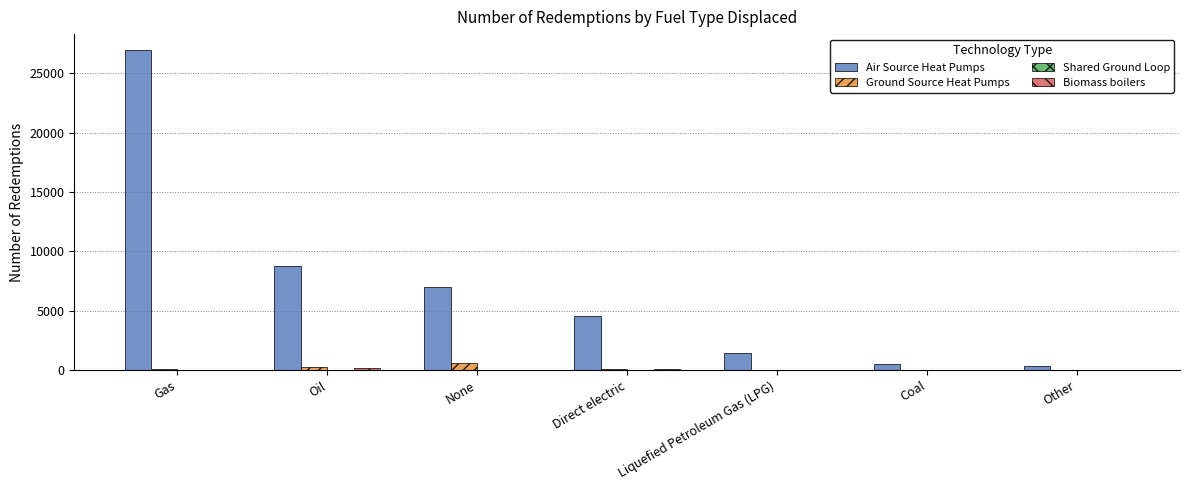

True or false: Air Source Heat Pumps has a value of 3160 at None.

False